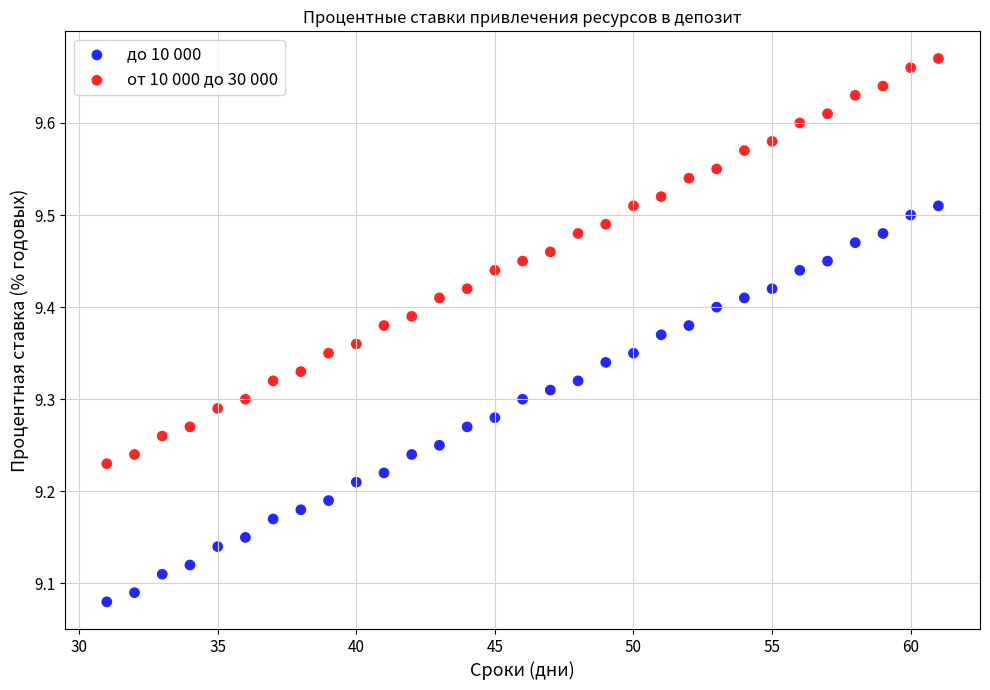

What are all the series names shown in the legend?

до 10 000, от 10 000 до 30 000